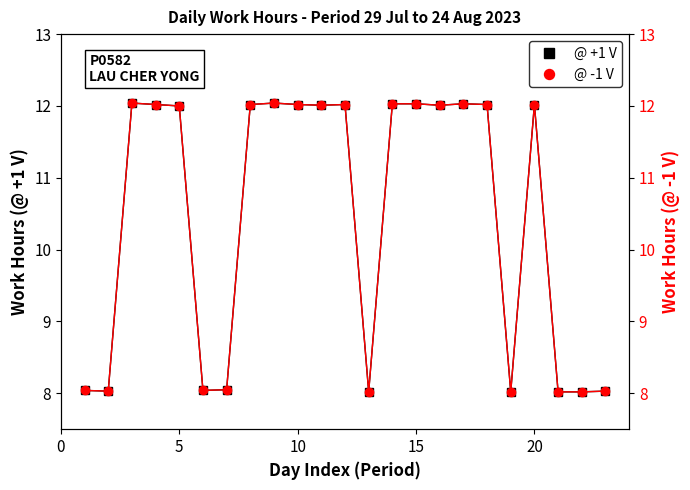

How many interior local valleys does the @ -1 V series have?

6